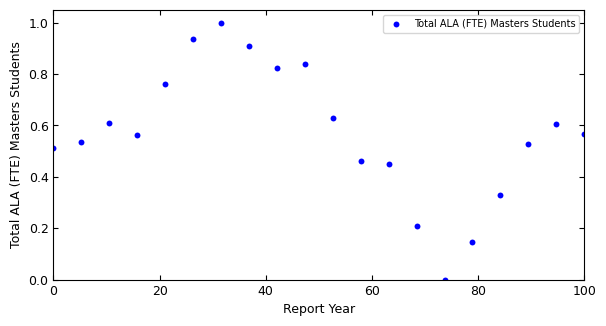

What is the range of X values (max minus min)?

100.0